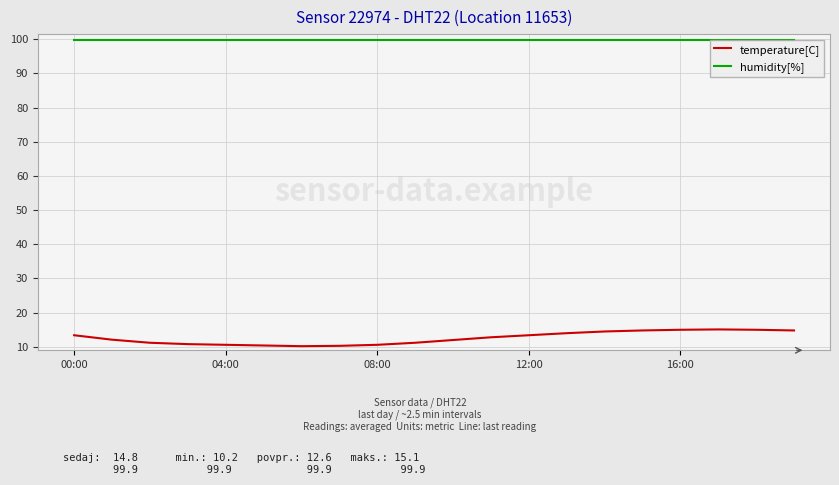

What is the difference between the maximum and minimum values in the temperature[C] series?

4.9